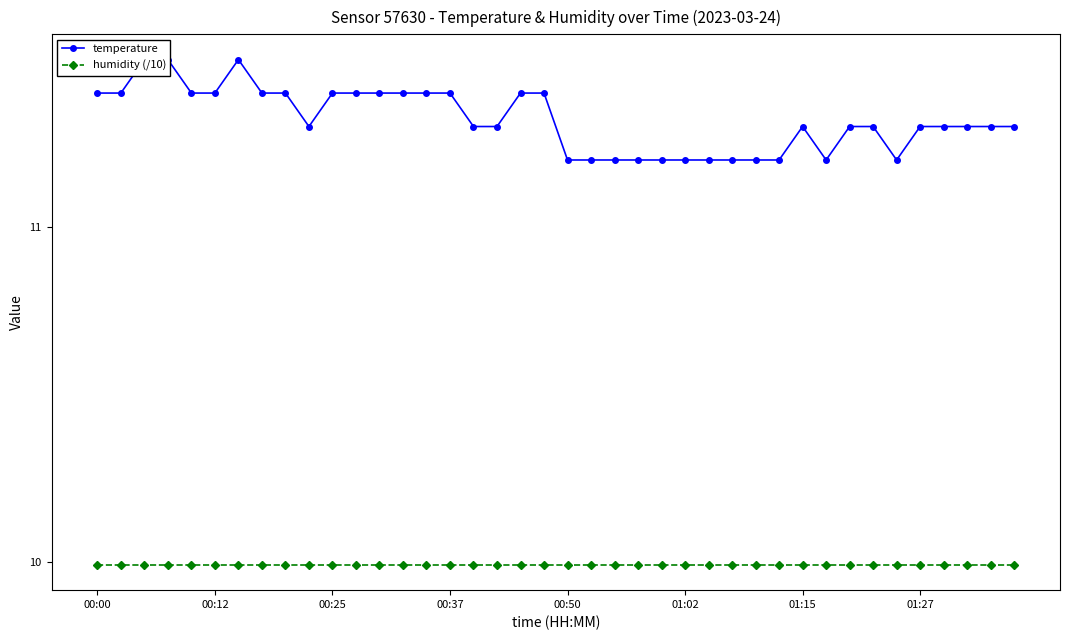

At how many categories does at least one series exceed 11?

40